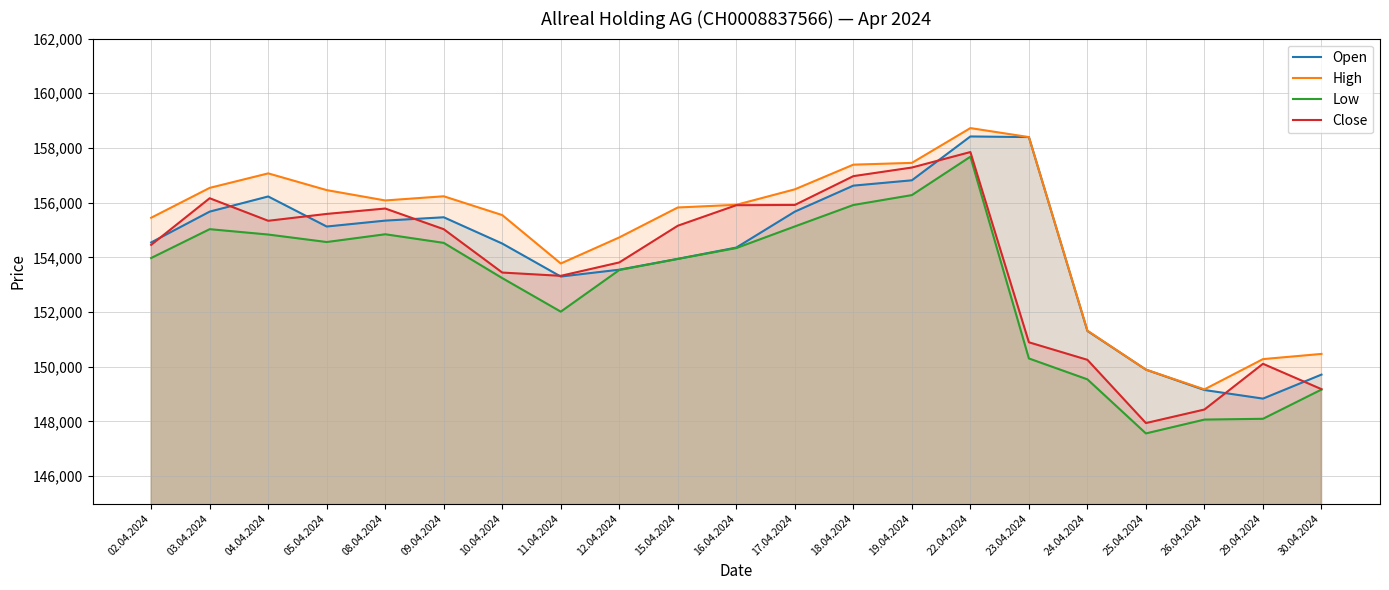

At how many categories does at least one series exceed 151952?

16